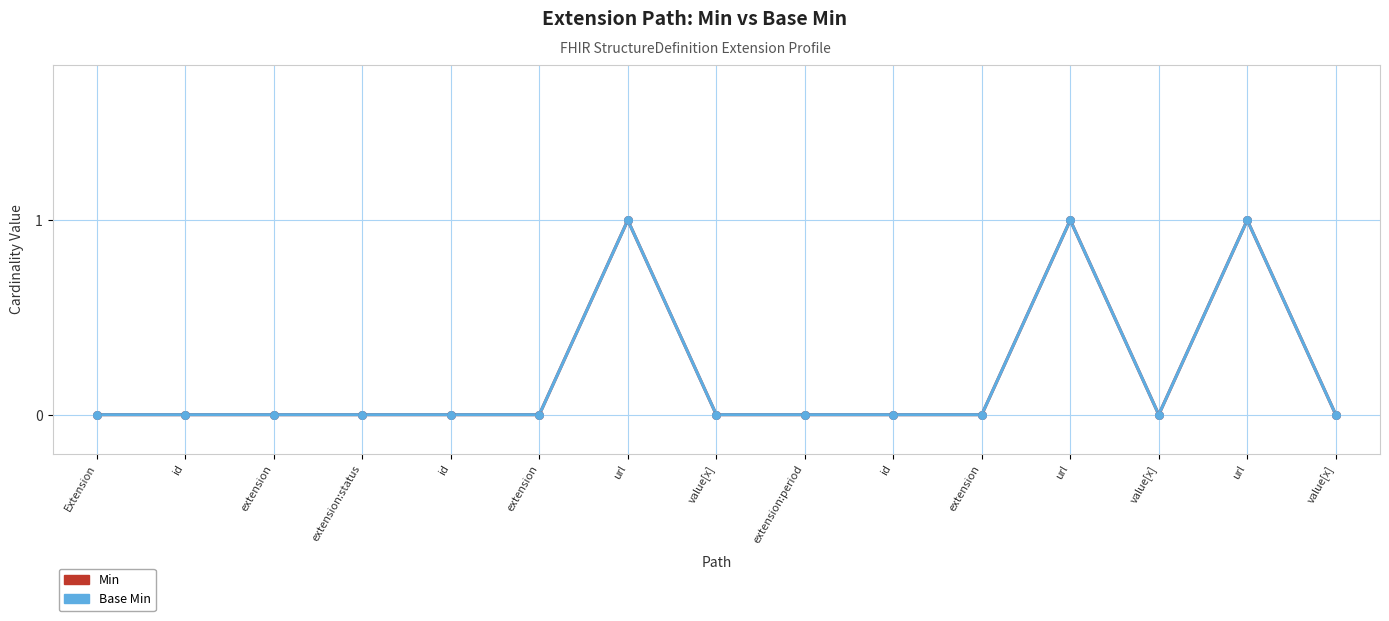

At how many categories does at least one series exceed 0?

3